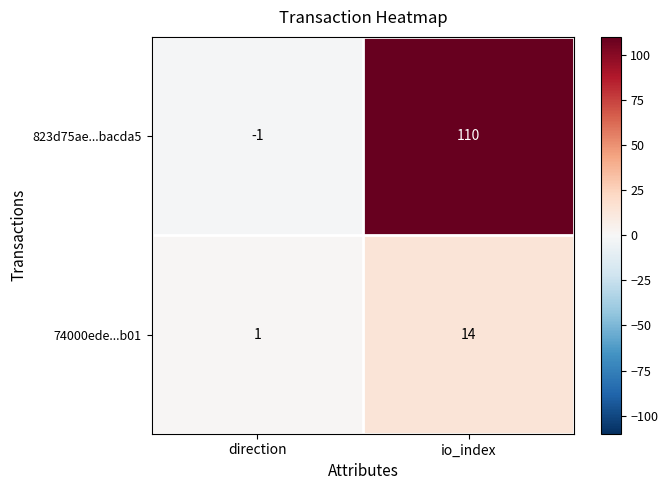

What is the difference between the highest and lowest values at io_index?

96